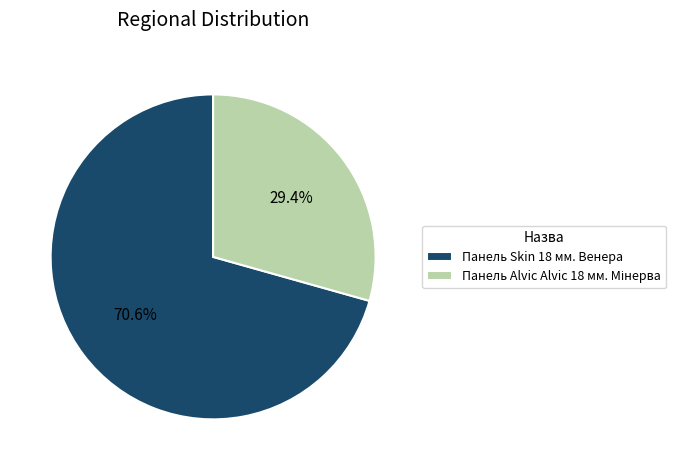

Which category has the biggest portion of the pie?

Панель Skin 18 мм. Венера